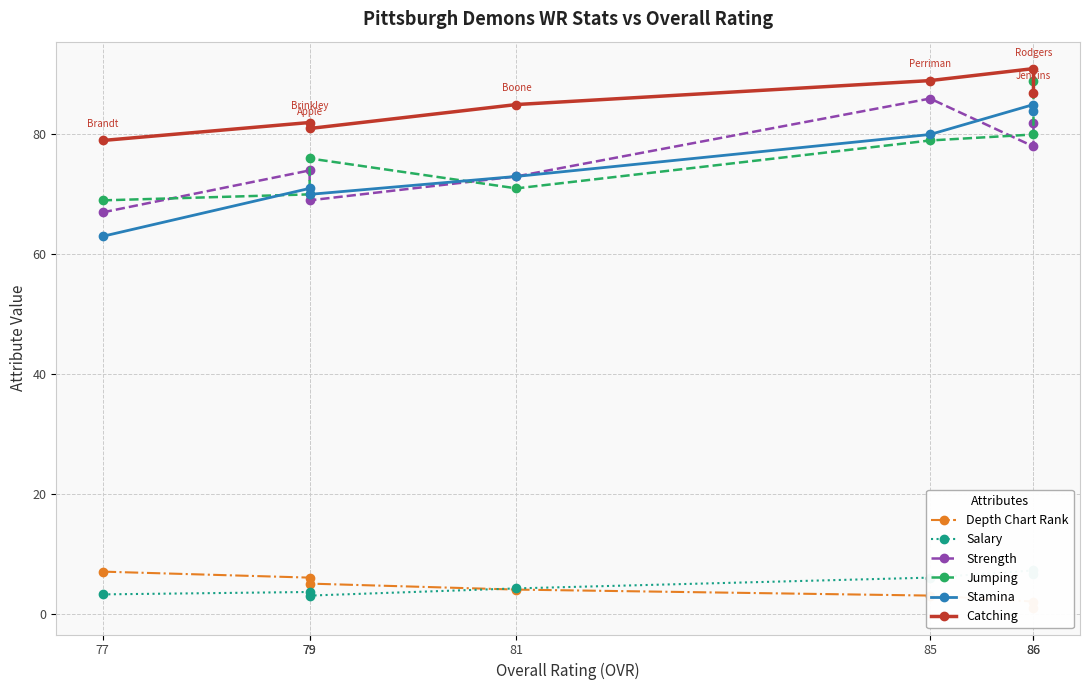

What are all the series names shown in the legend?

Depth Chart Rank, Salary, Strength, Jumping, Stamina, Catching